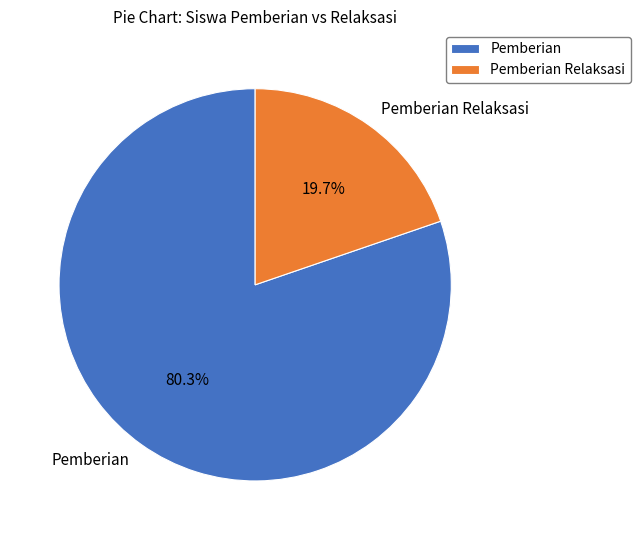

Which category has the smallest portion of the pie?

Pemberian Relaksasi